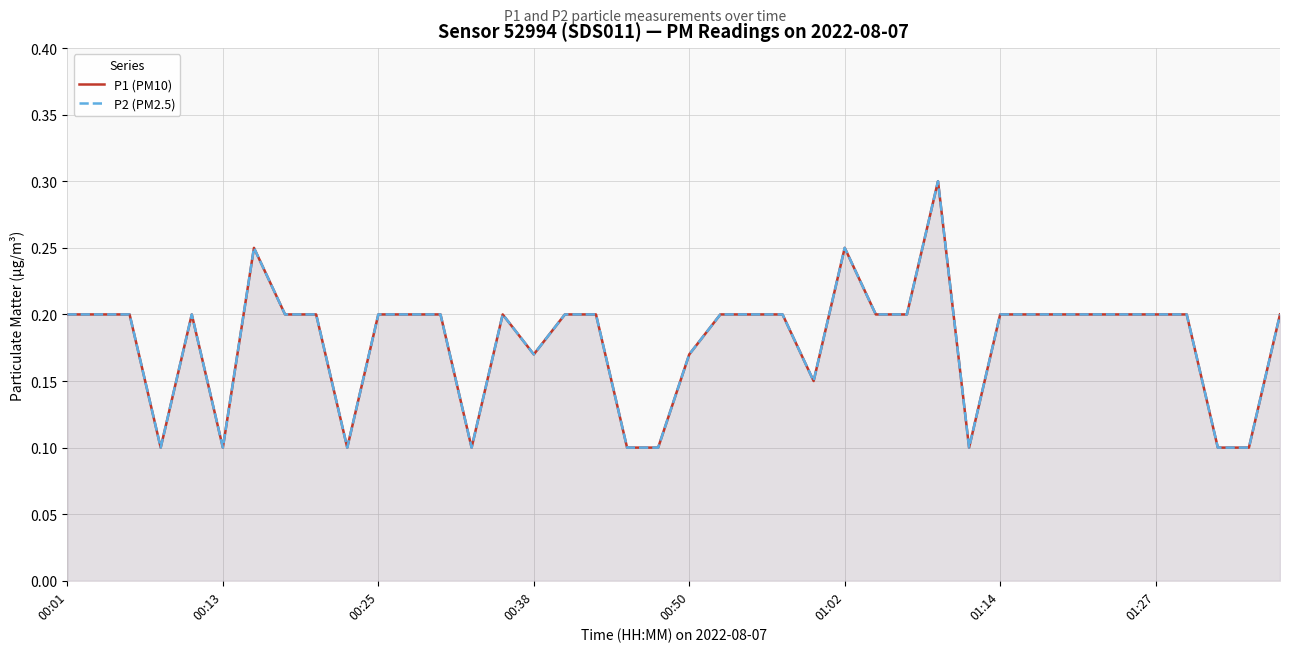

True or false: P1 (PM10) has a value of 0.1 at 14.

False